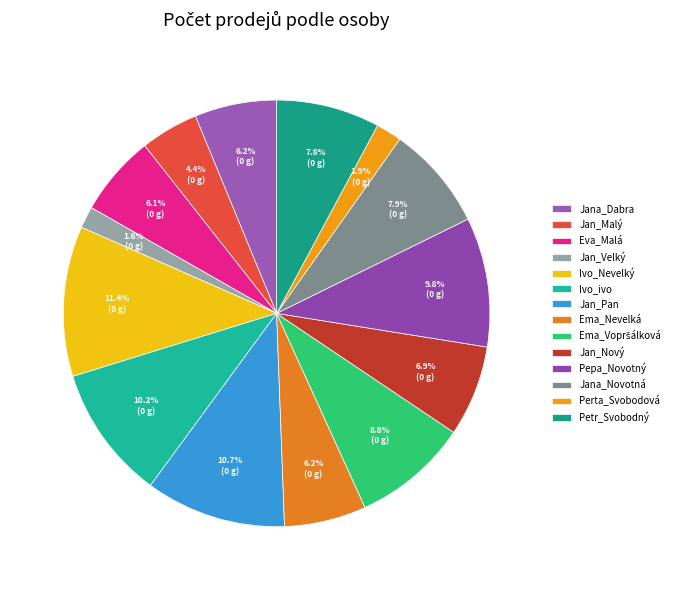

Which category has the biggest portion of the pie?

Ivo_Nevelký